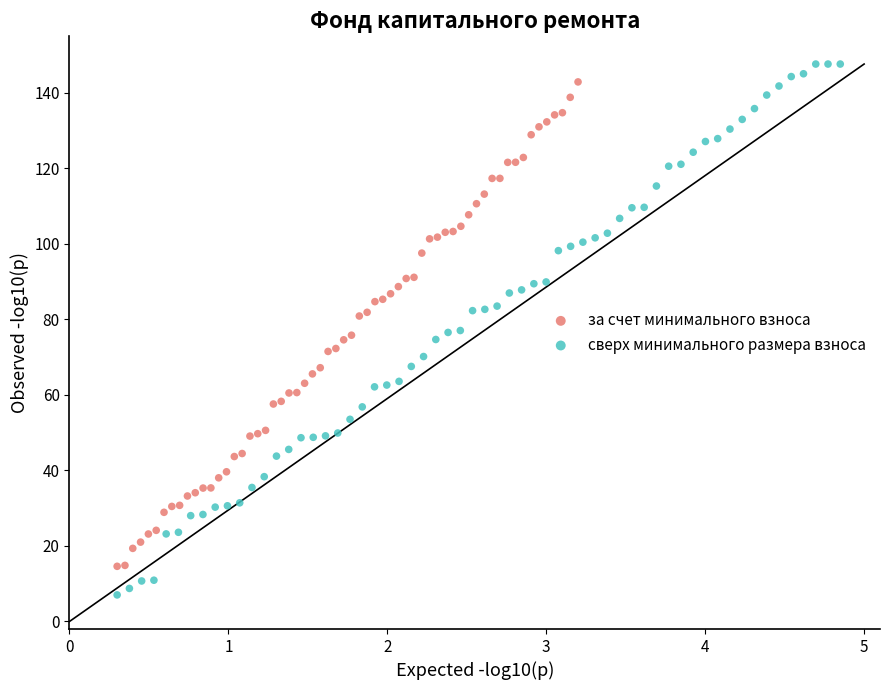

Which series reaches the maximum Y coordinate?

сверх минимального размера взноса